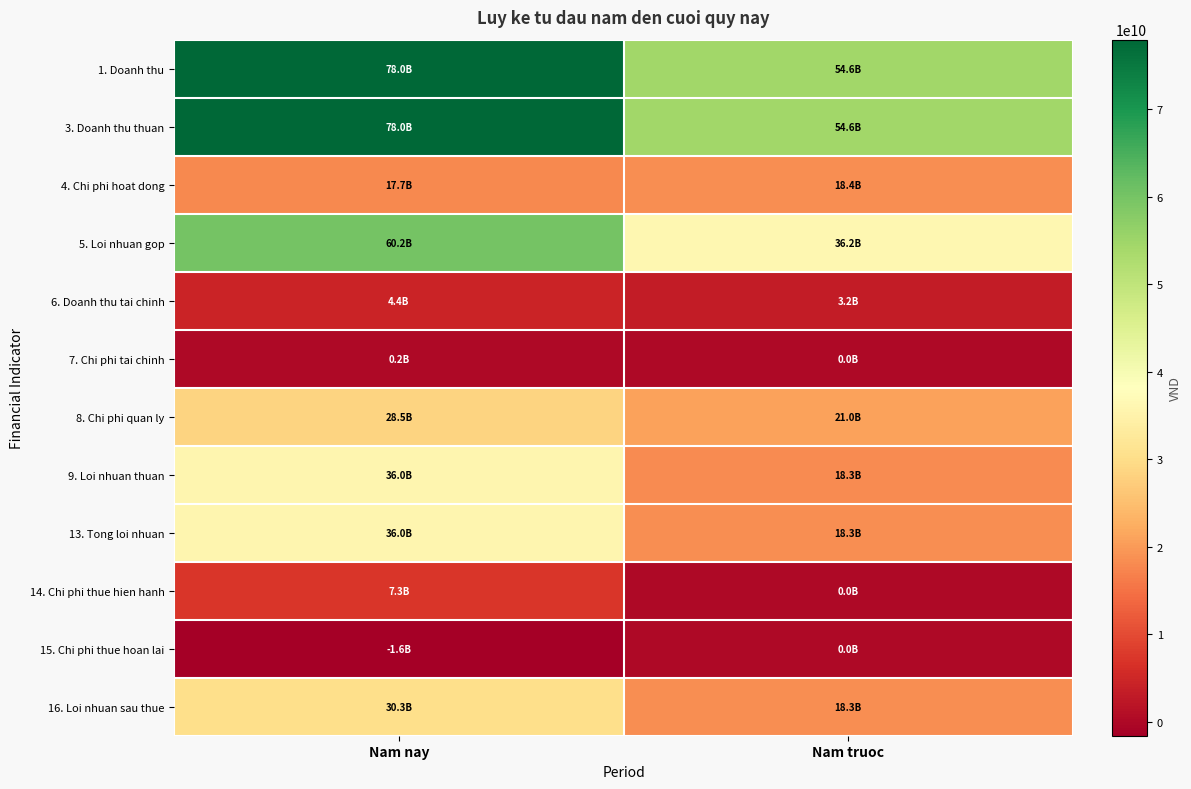

What is the minimum value shown in the chart?

-1567611454